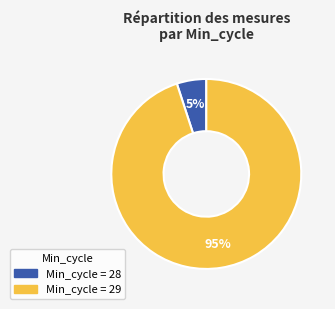

To the nearest percent, what is the average slice percentage?

50%